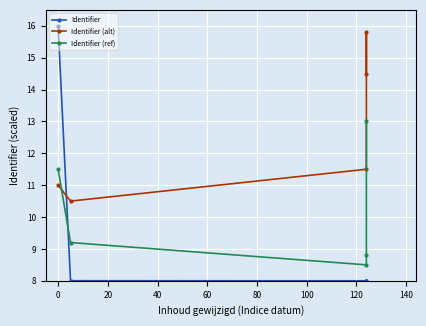

What is the sum of all Identifier values?

48.0